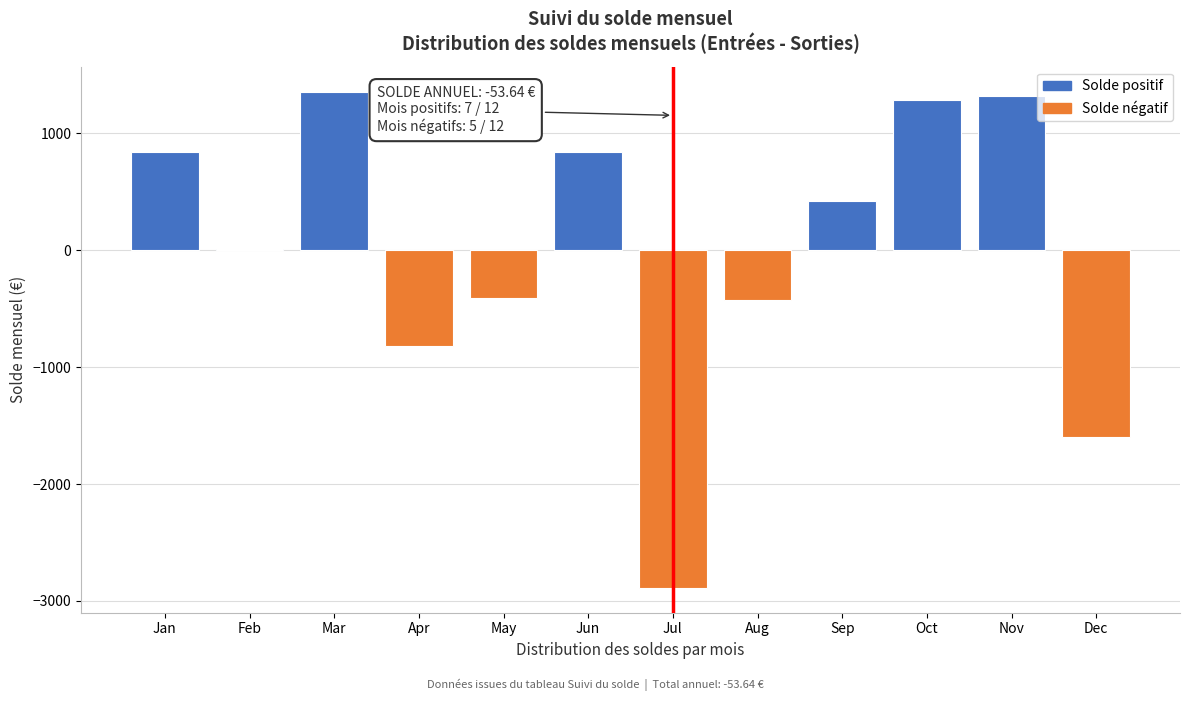

What is the greatest value displayed?

1357.7